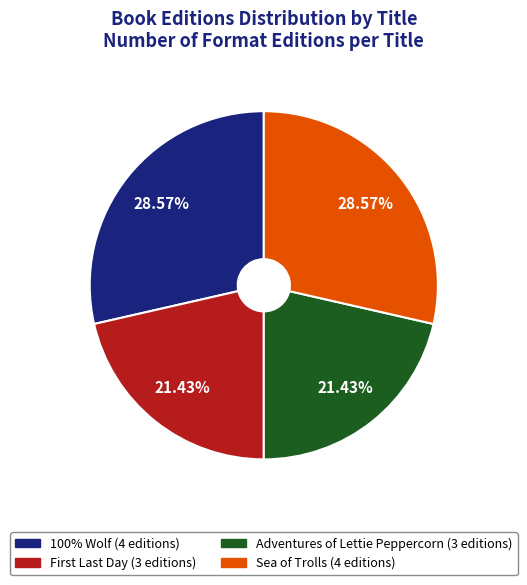

How many segments does this pie chart have?

4